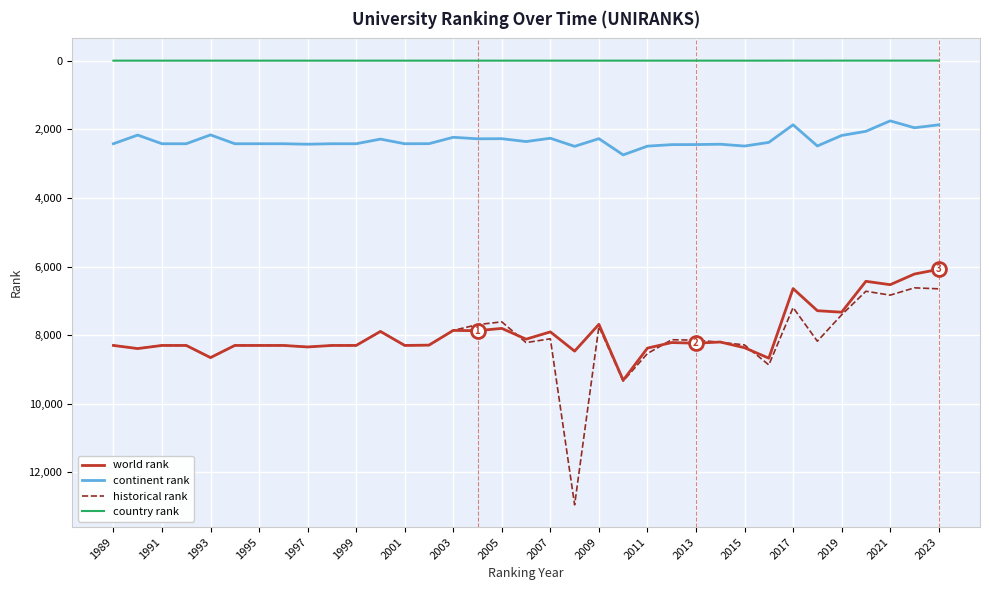

Which series has the largest range (max minus min)?

historical rank